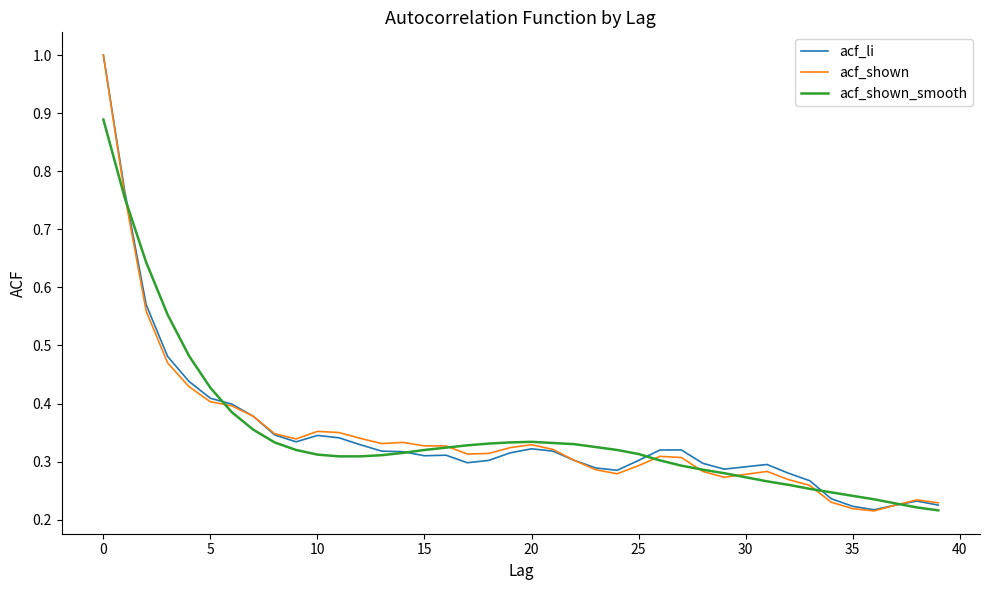

Which series has the widest spread of values?

acf_shown